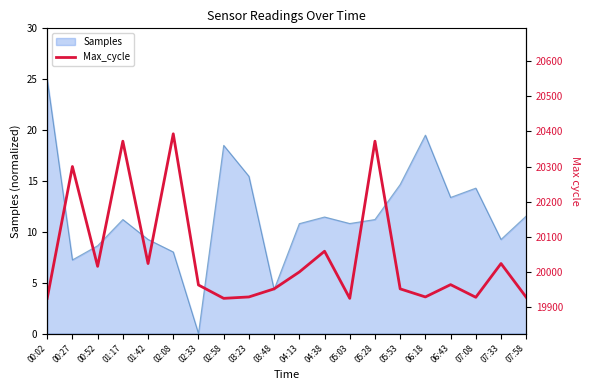

True or false: Samples has a value of 6.4 at 07:33.

False